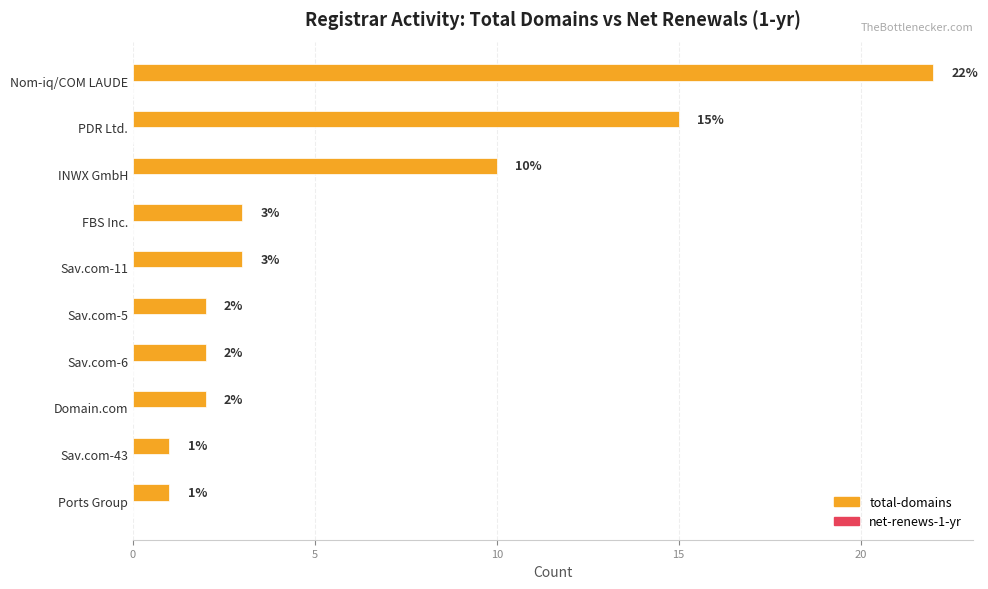

How many distinct data groups are displayed?

1